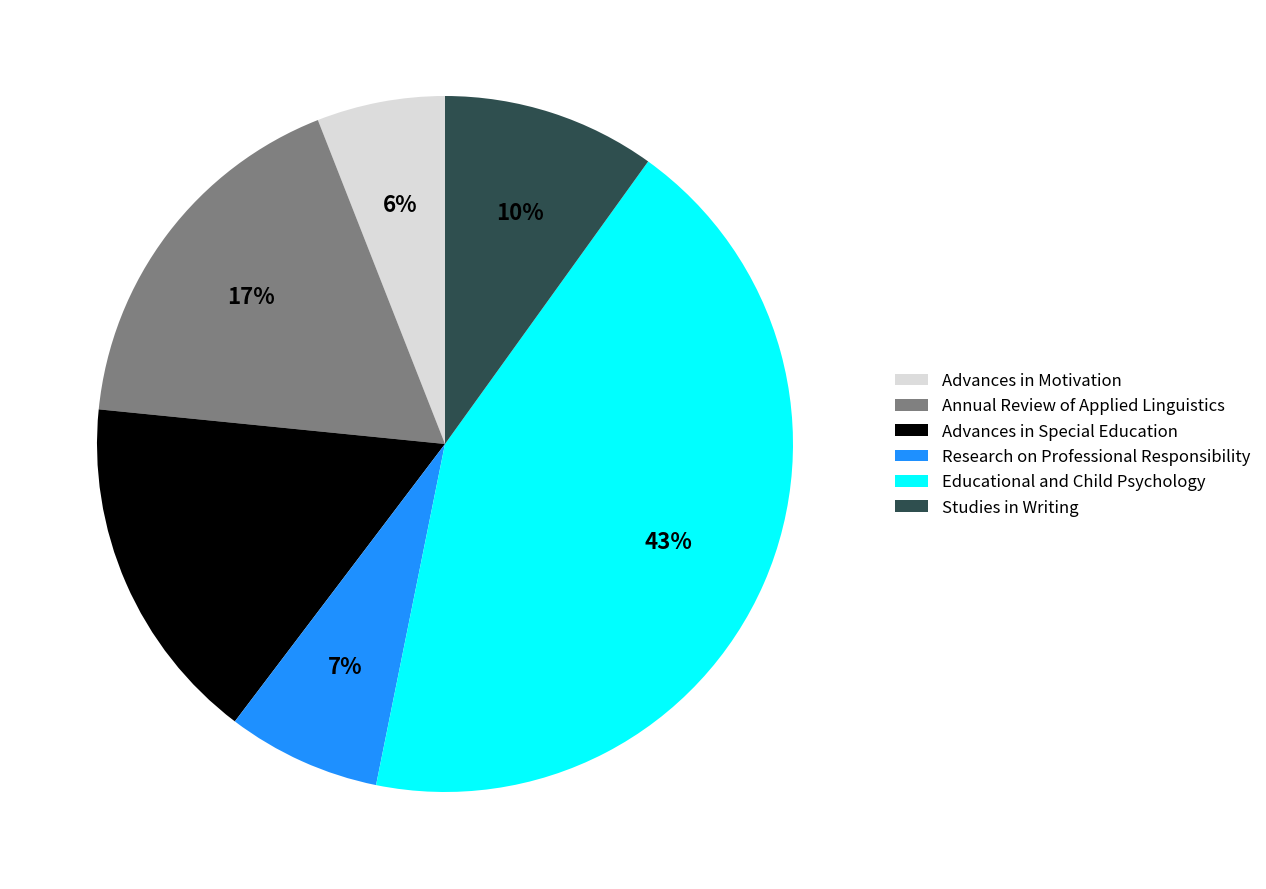

To the nearest percent, what is the combined percentage of Research on Professional Responsibility and Advances in Special Education?

23%